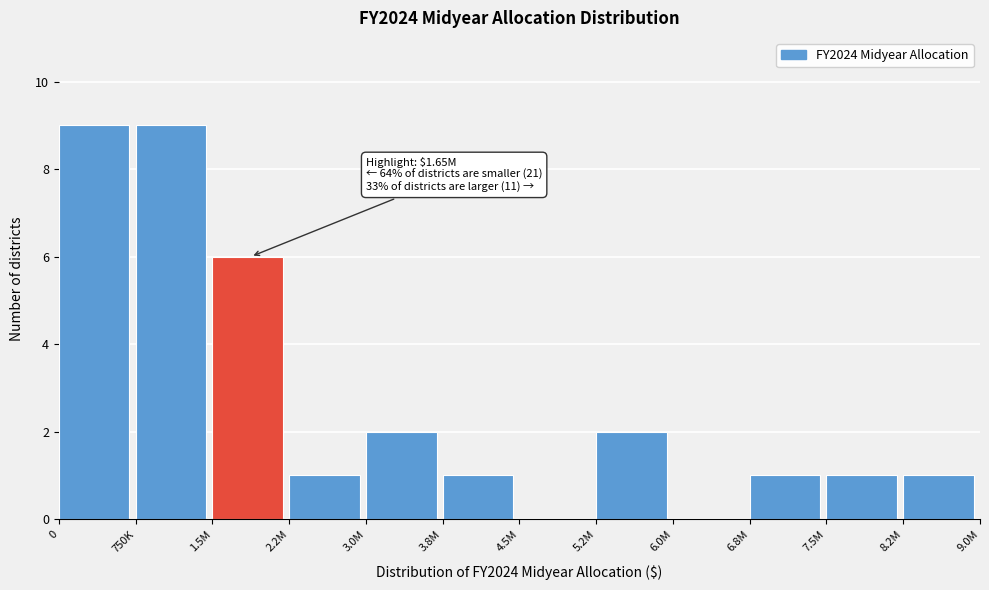

Reading right to left, extract all data points from this chart.

8.2M=1	7.5M=1	6.8M=1	6.0M=0	5.2M=2	4.5M=0	3.8M=1	3.0M=2	2.2M=1	1.5M=6	750K=9	0=9